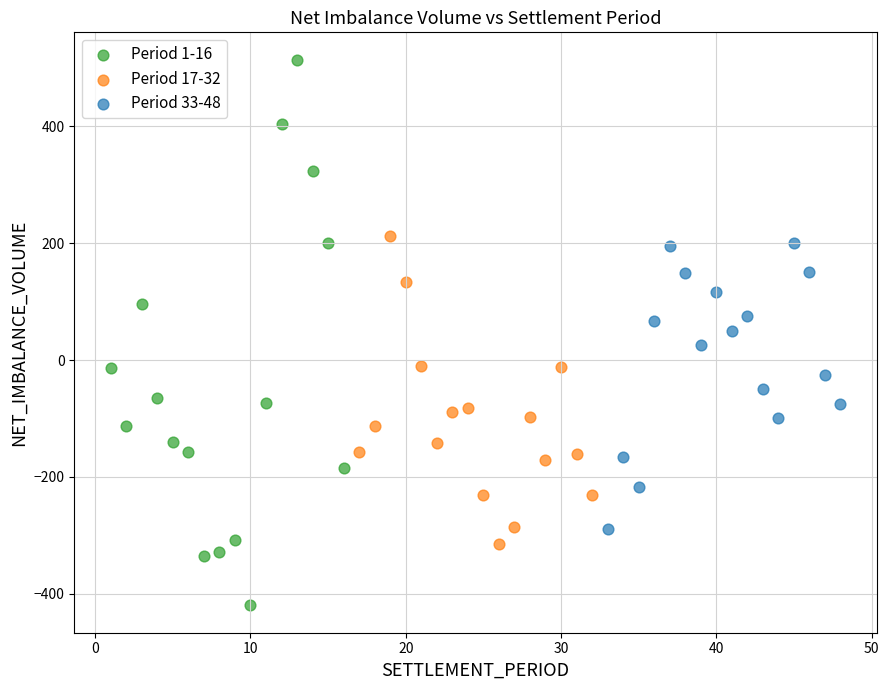

Which series contains the lowest Y value?

Period 1-16